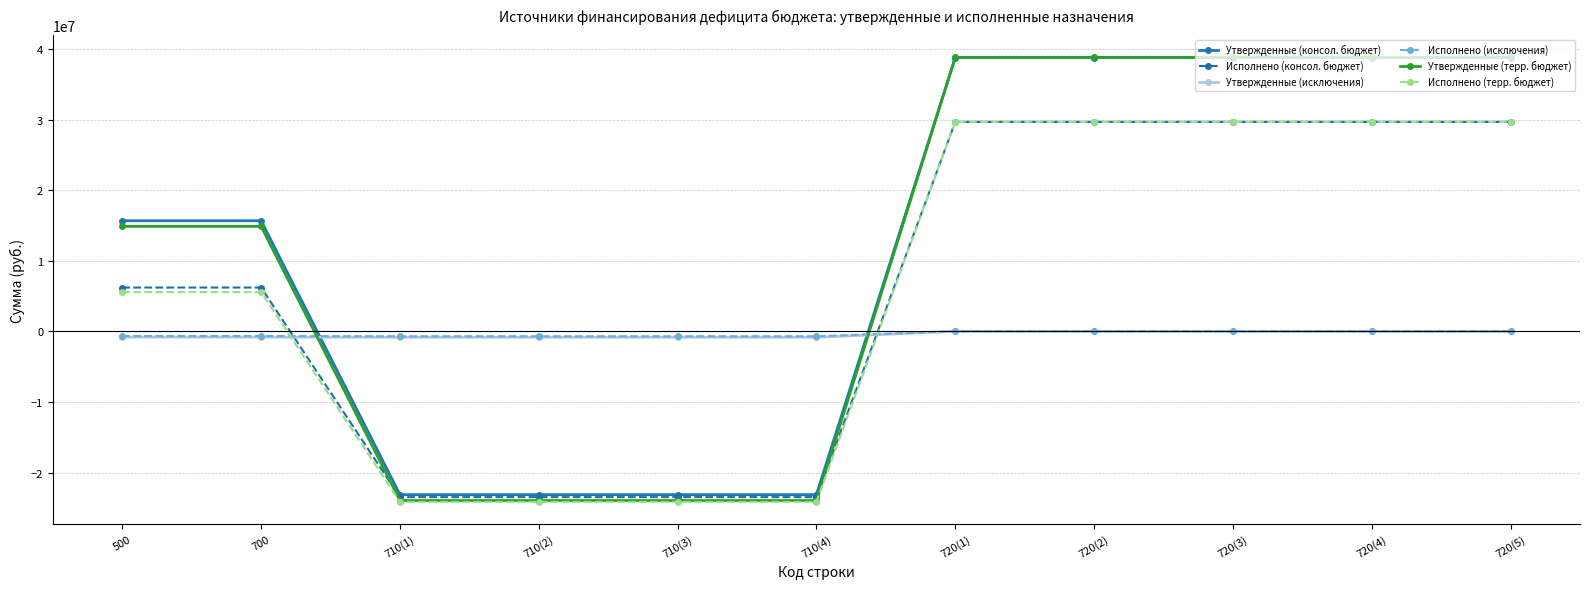

What are all the series names shown in the legend?

Утвержденные (консол. бюджет), Исполнено (консол. бюджет), Утвержденные (исключения), Исполнено (исключения), Утвержденные (терр. бюджет), Исполнено (терр. бюджет)